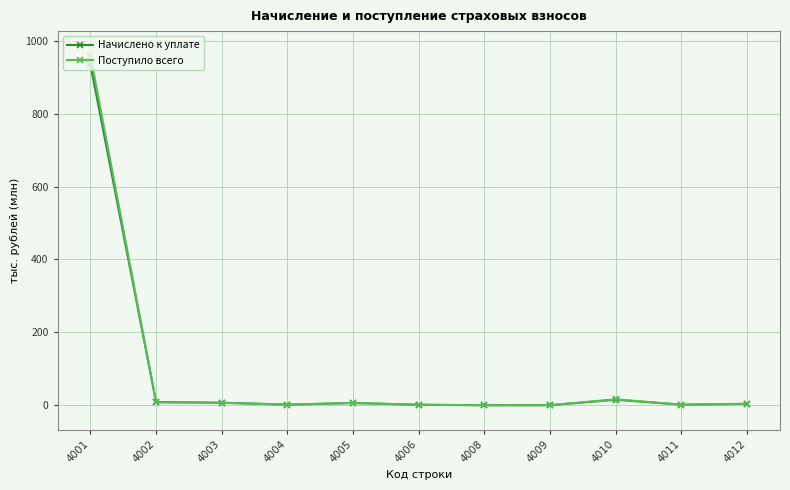

Which series has the widest spread of values?

Поступило всего